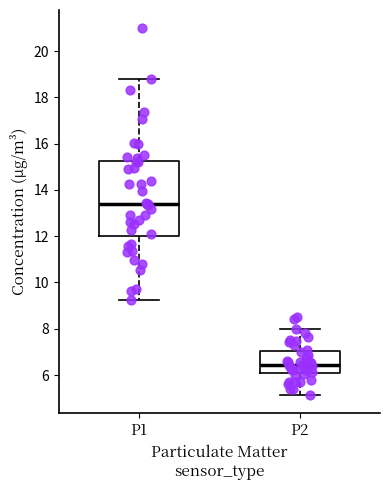

Where does the median line of the box for P1 sit on the y-axis? The values are not printed on the chart, so give them approximately, as read against the axis.

13.4